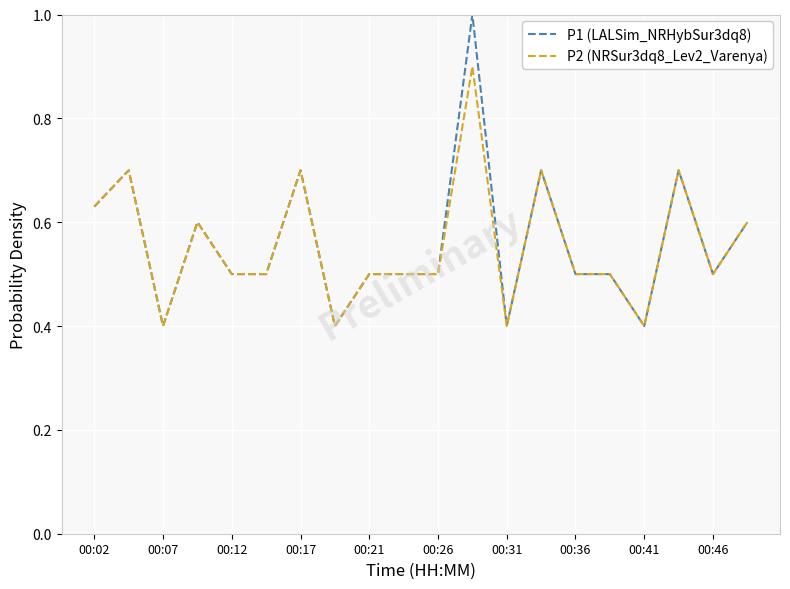

Which series has the largest range (max minus min)?

P1 (LALSim_NRHybSur3dq8)